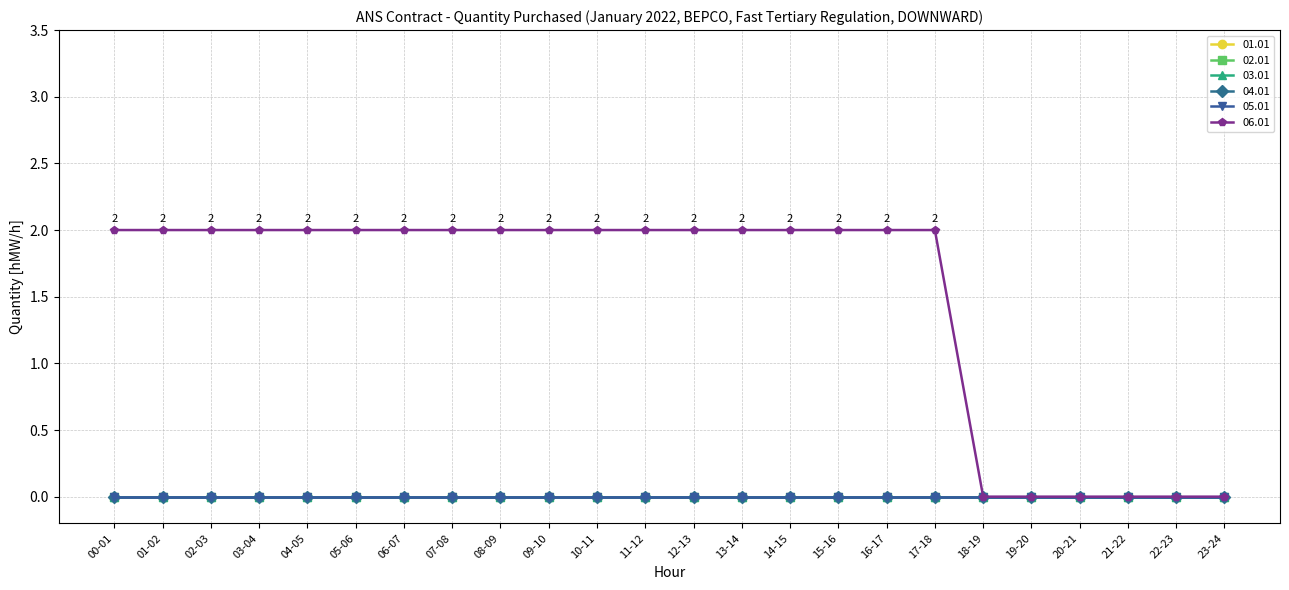

List the series in order of their peak value, lowest first.

01.01, 02.01, 03.01, 04.01, 05.01, 06.01